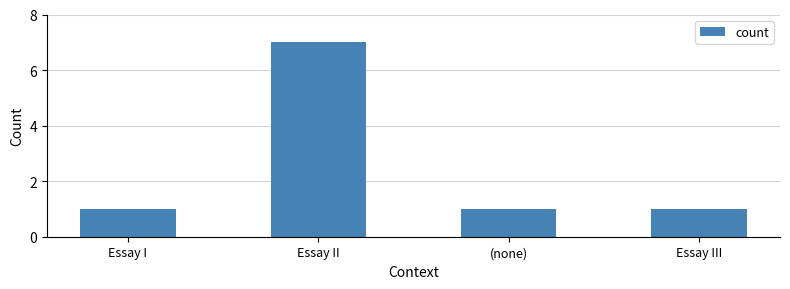

What position from the right is Essay I?

4